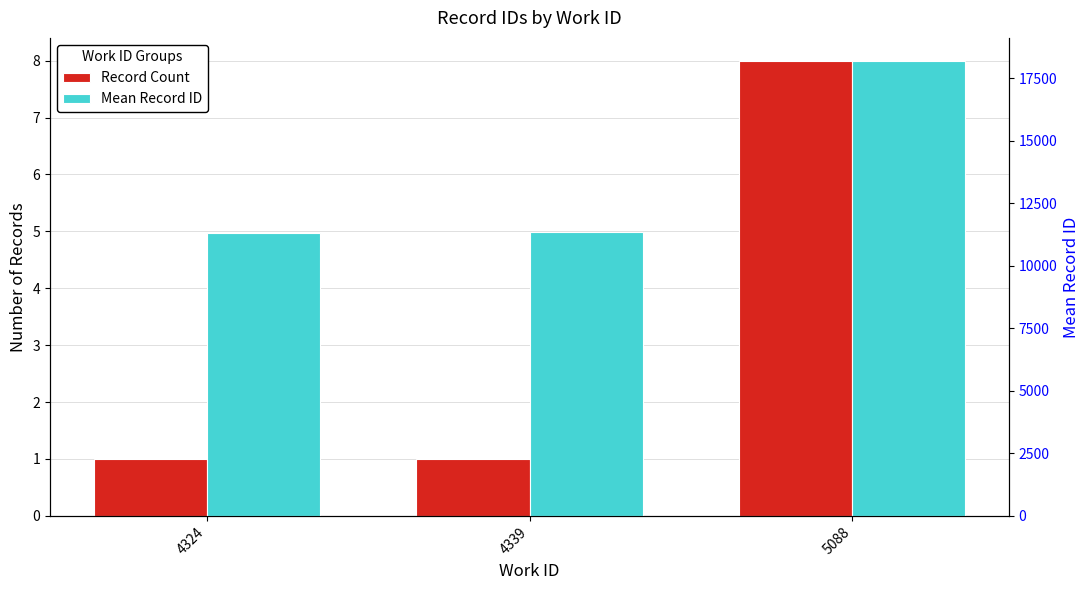

Which label corresponds to the largest value in the chart?

5088